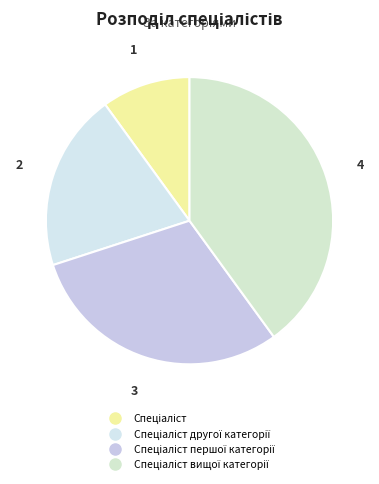

How many slices are in this pie chart?

4